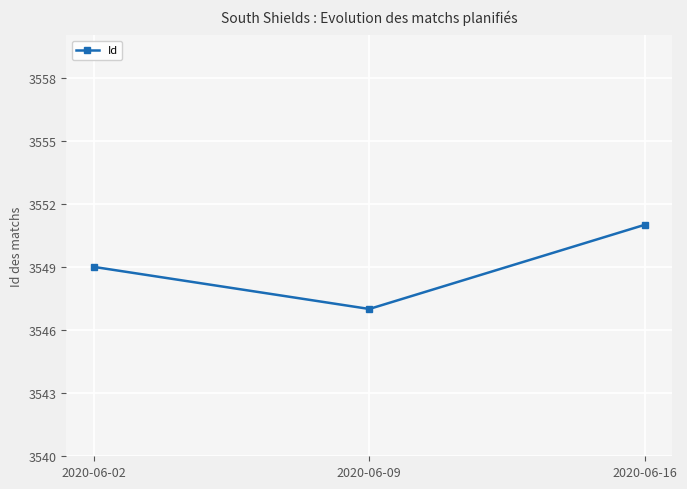

At which label is the value closest to 3549?

2020-06-02